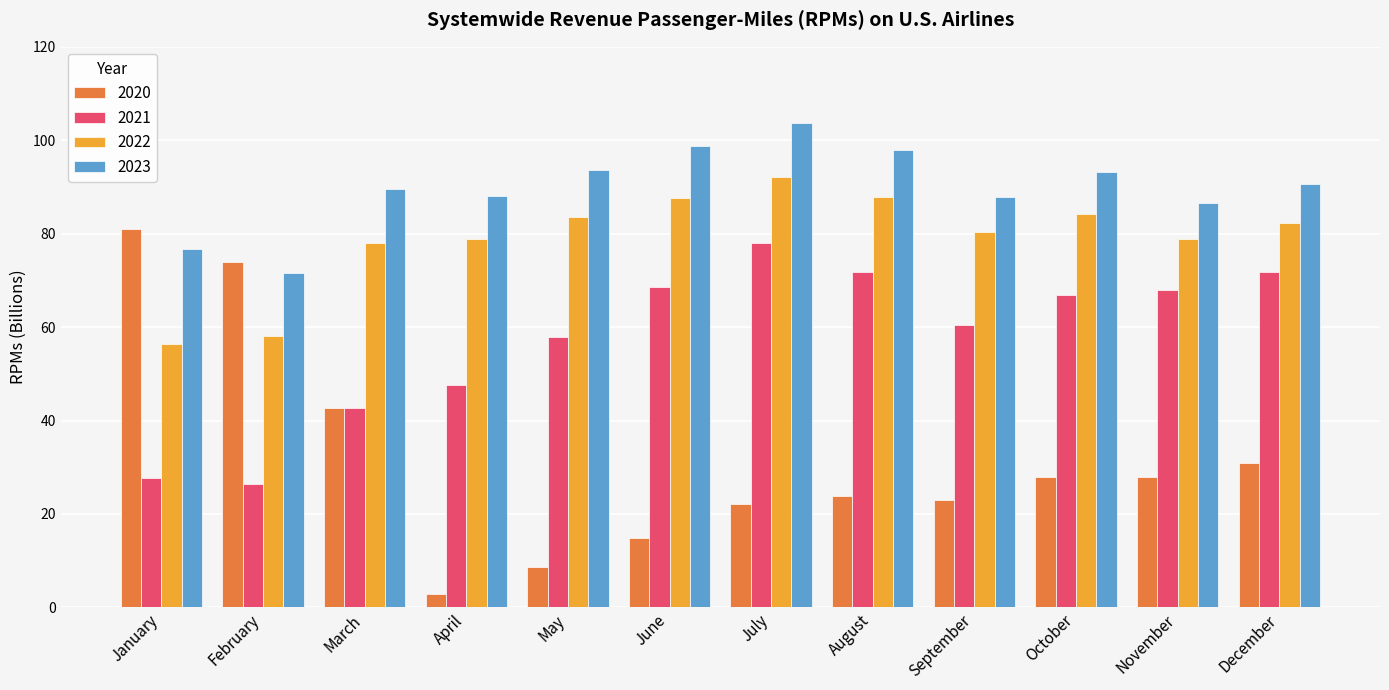

What is the difference between the highest and lowest values at September?

64.8